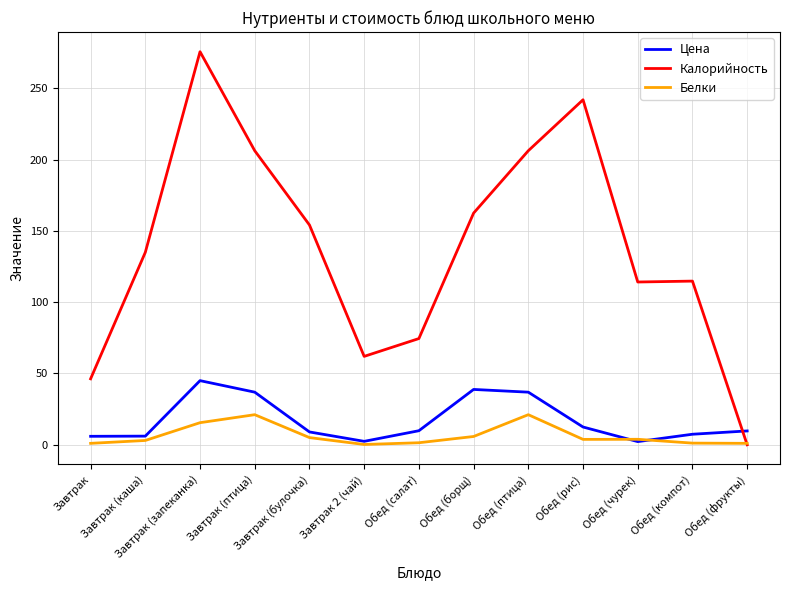

Which series has the largest total across all categories?

Калорийность